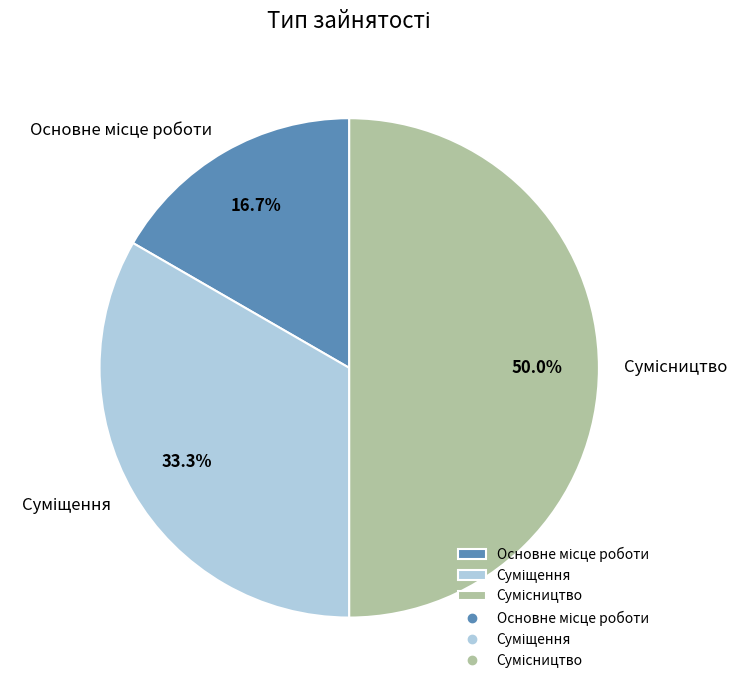

To the nearest percent, what is the difference between the Сумісництво and Суміщення slice percentages?

17%